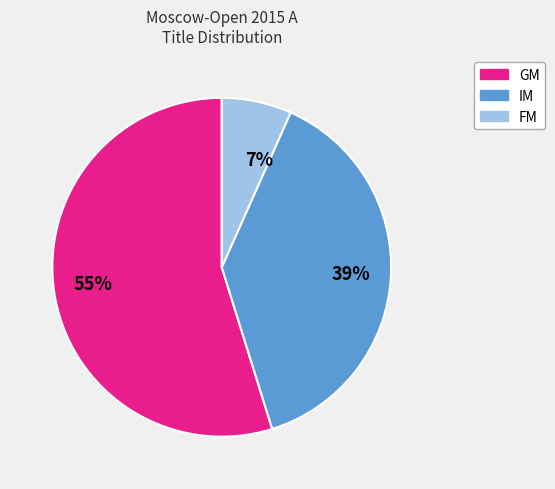

What is the majority slice?

GM